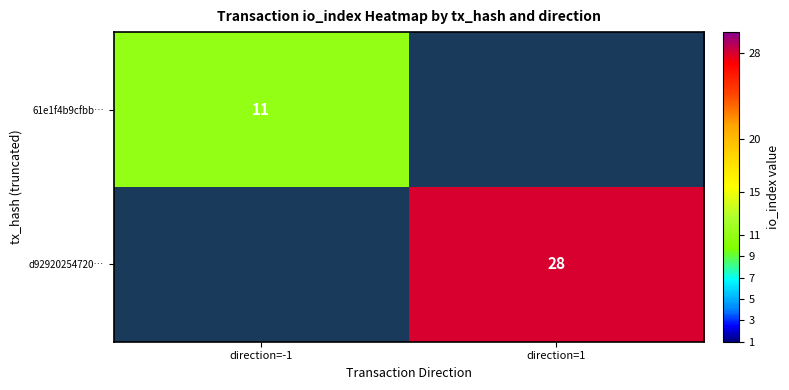

At how many categories does at least one series exceed 14?

1